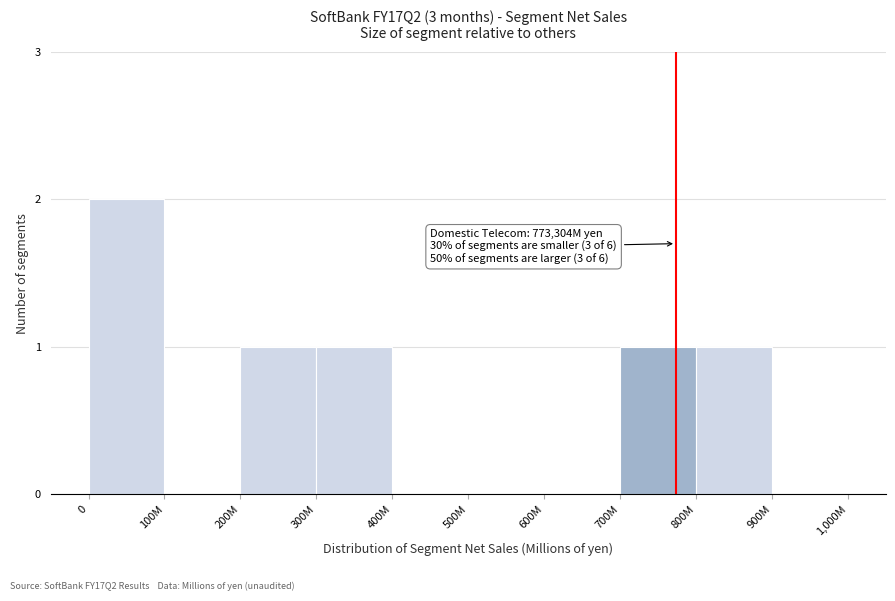

Reading left to right, extract all data points from this chart.

0=2	100M=0	200M=1	300M=1	400M=0	500M=0	600M=0	700M=1	800M=1	900M=0